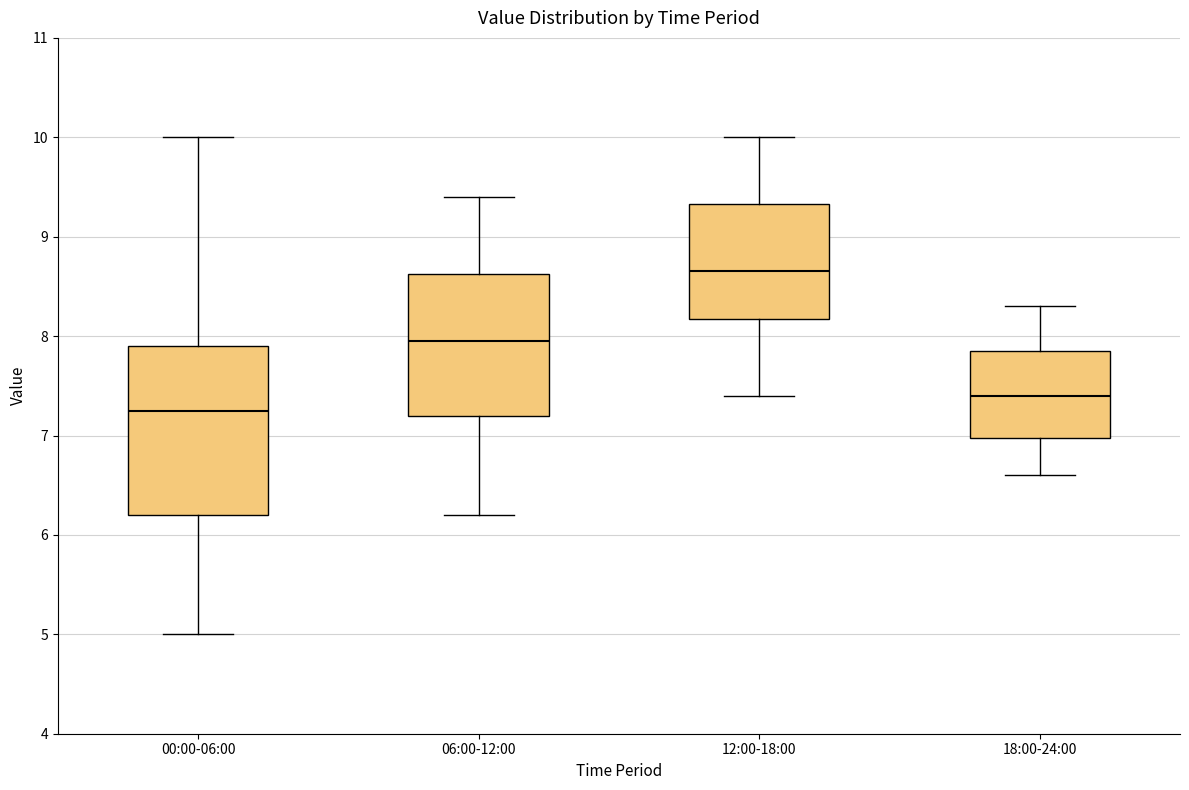

Where does the lower whisker of the box for 12:00-18:00 end on the y-axis? The values are not printed on the chart, so give them approximately, as read against the axis.

7.4